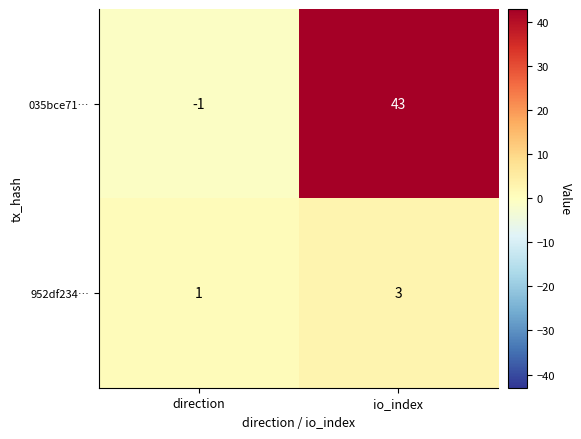

Rank the series by their maximum value, from highest to lowest.

035bce71…, 952df234…